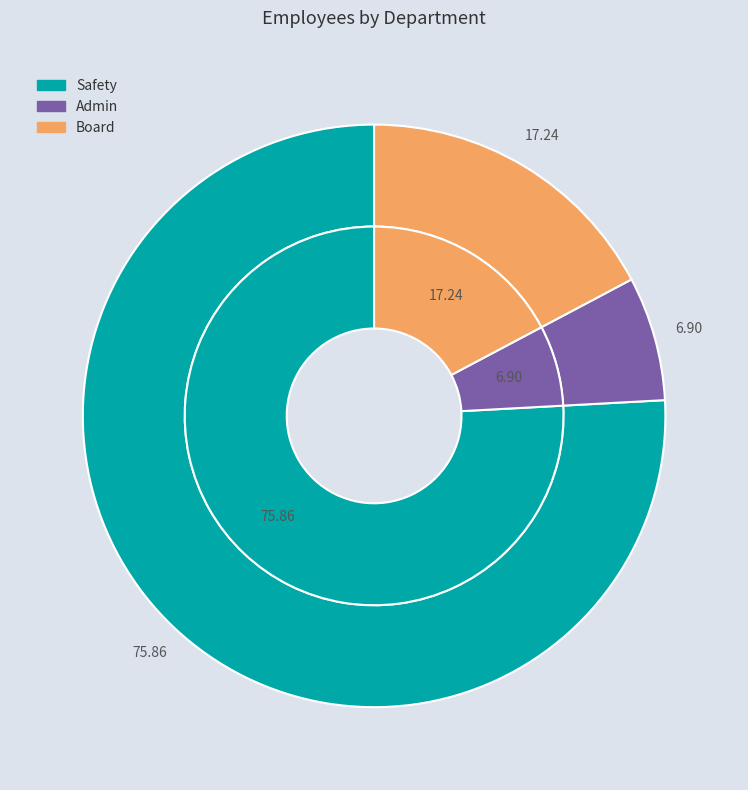

Combined, what portion of the pie is Board and Admin?

24.1%